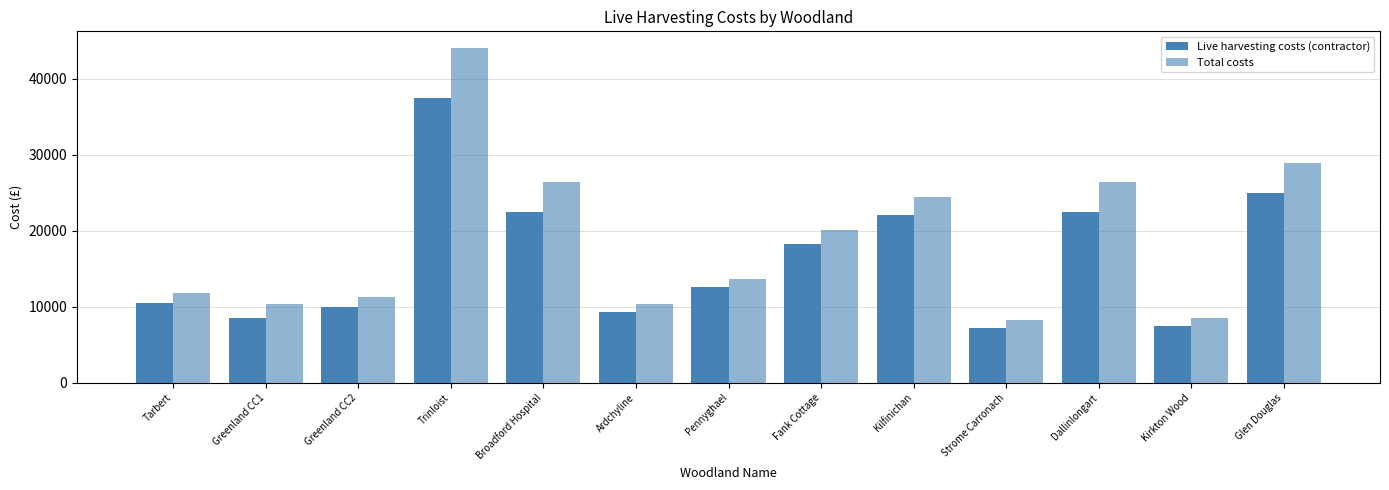

Are the bars grouped side by side (vs. stacked)?

Yes